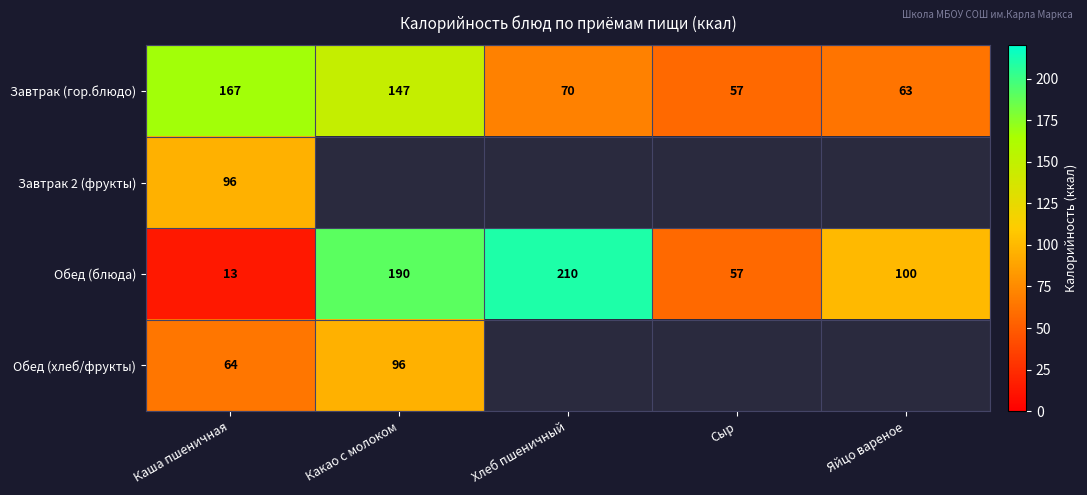

Is the value of Обед (блюда) at Яйцо вареное greater than the value of Обед (хлеб/фрукты) at Какао с молоком?

Yes